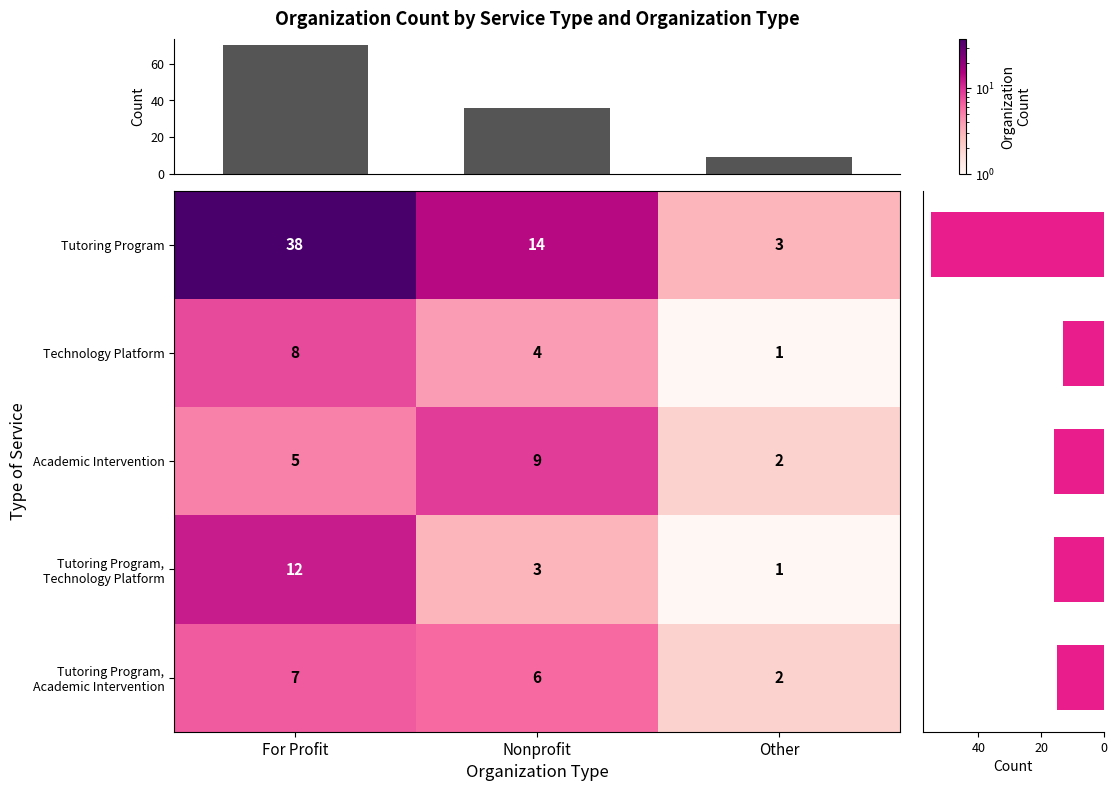

The Tutoring Program, Academic Intervention series shows 1 at Nonprofit. True or false?

False